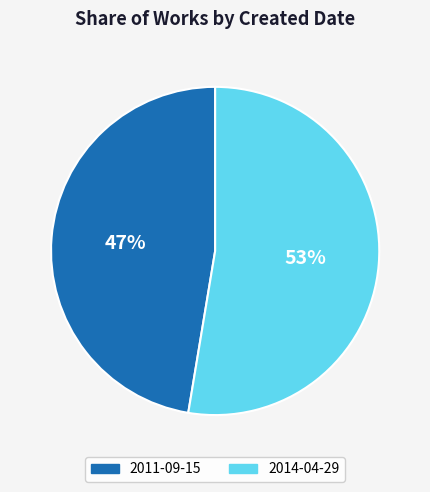

Is it true that 2011-09-15 is 47% of the pie?

True